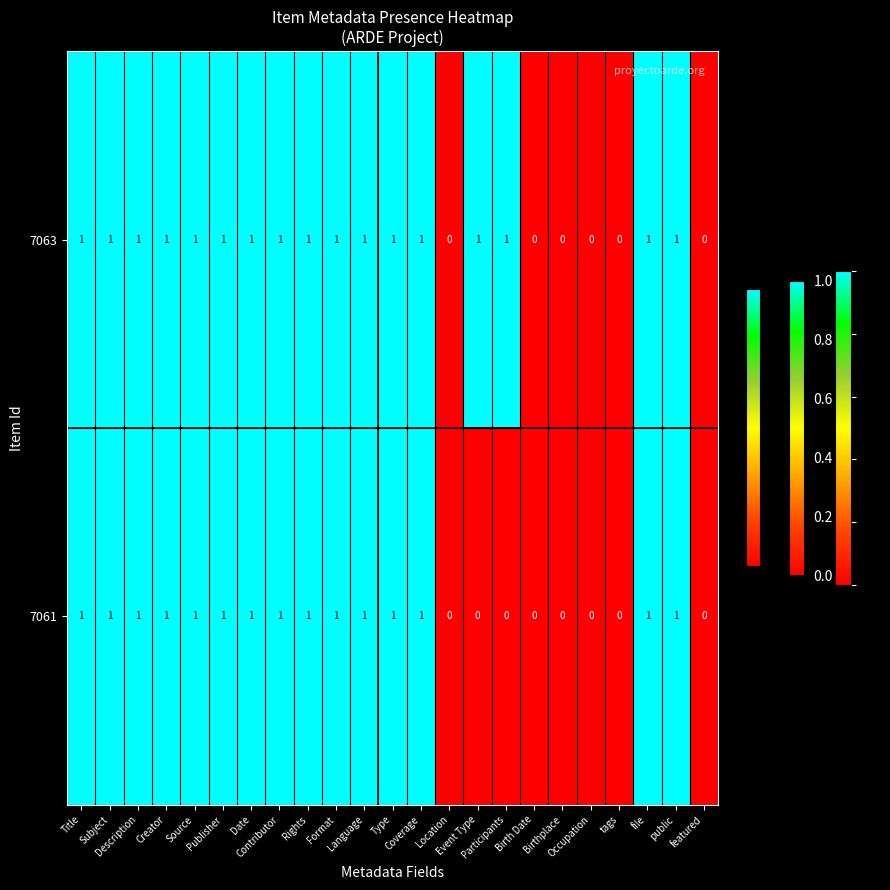

How many categories are shown in the chart?

23